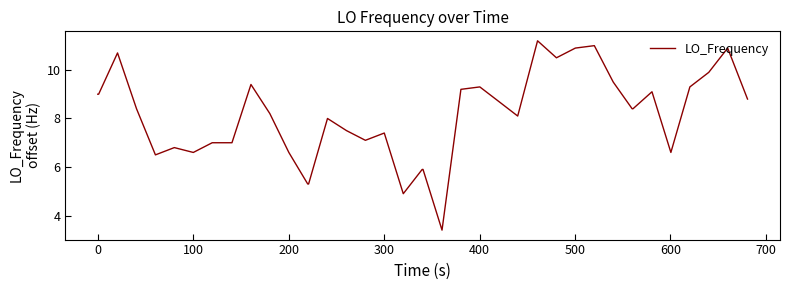

What is the maximum value shown in the chart?

11.2